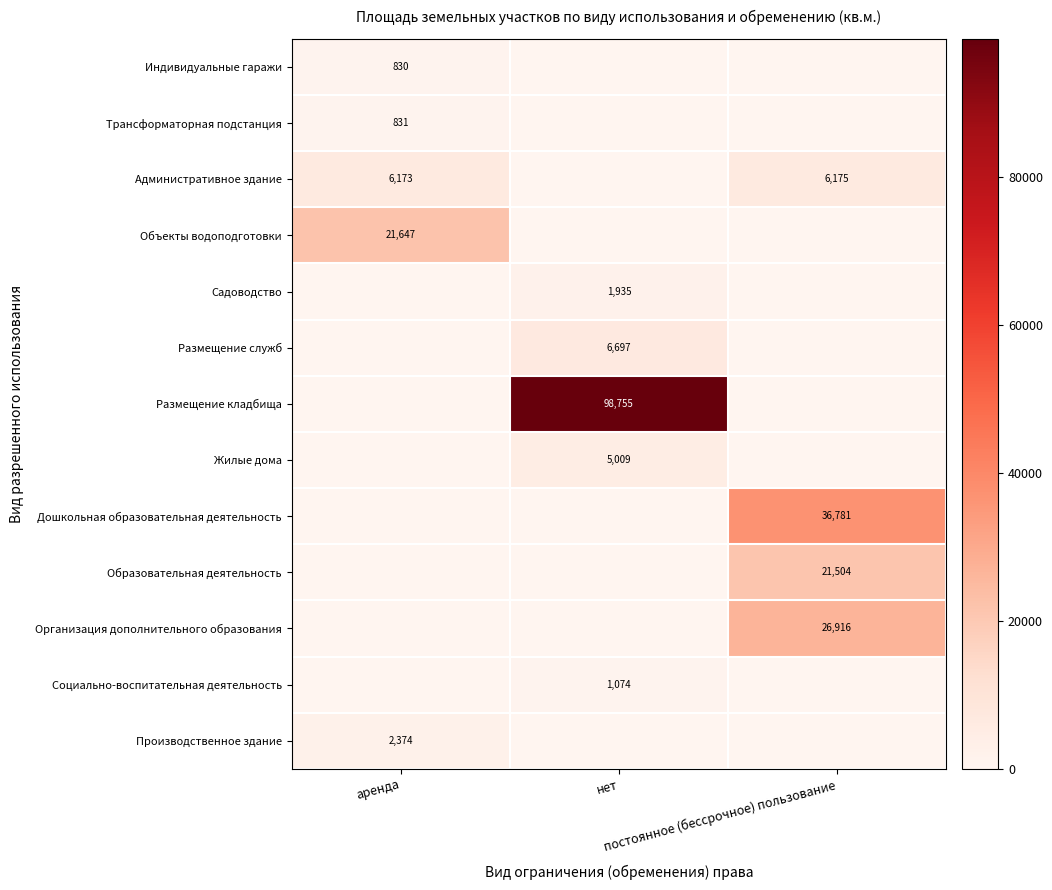

What is the average value of the Административное здание series?

4116